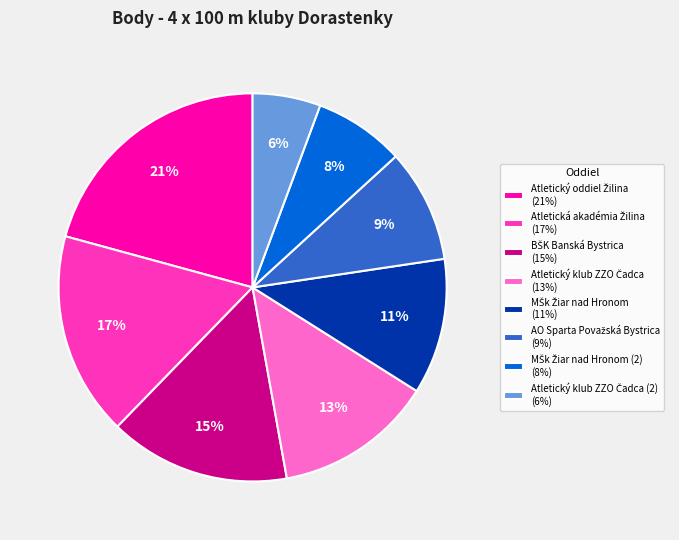

Is there a majority slice in this chart?

No